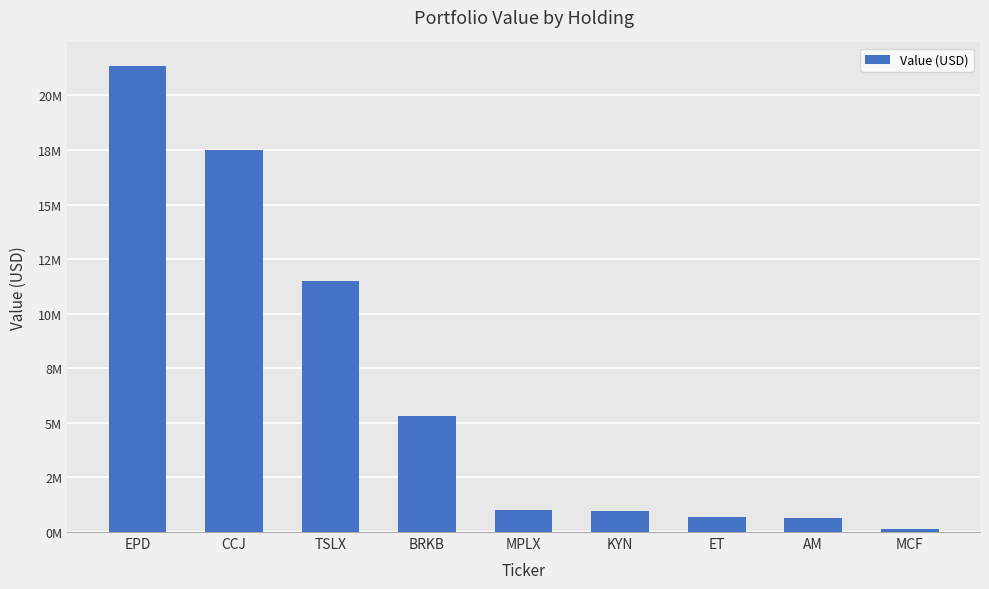

What is the label of the 1st bar from the left?

EPD